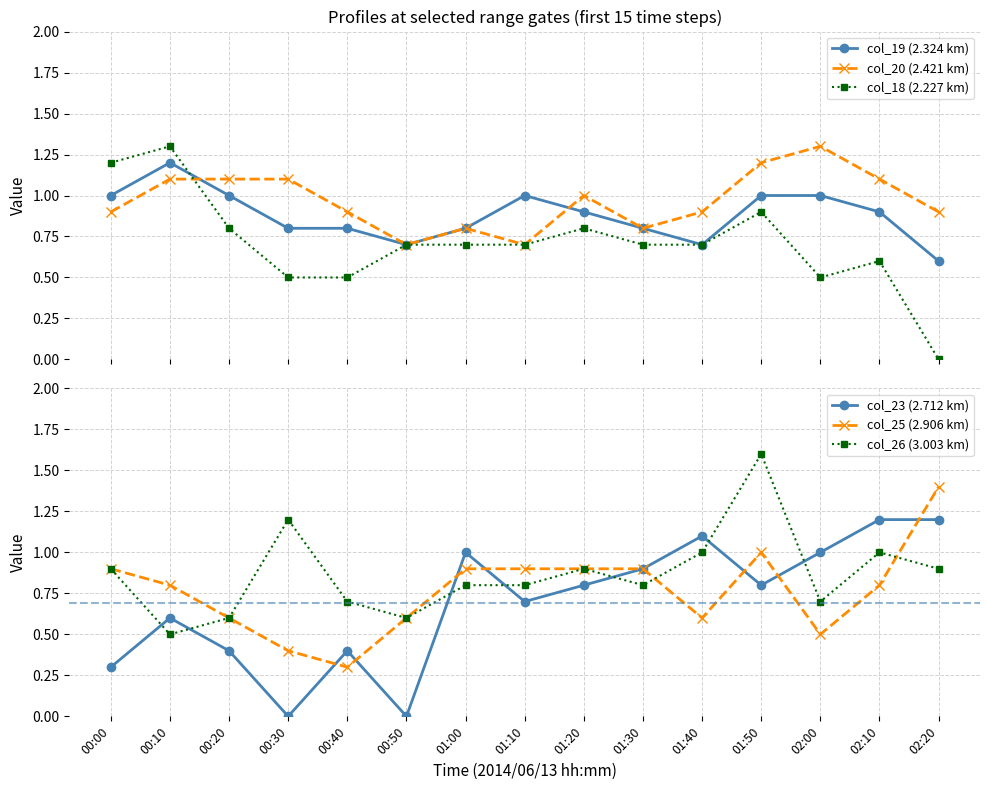

Is it true that col_19 (2.324 km) equals 0.2 at 01:40?

False